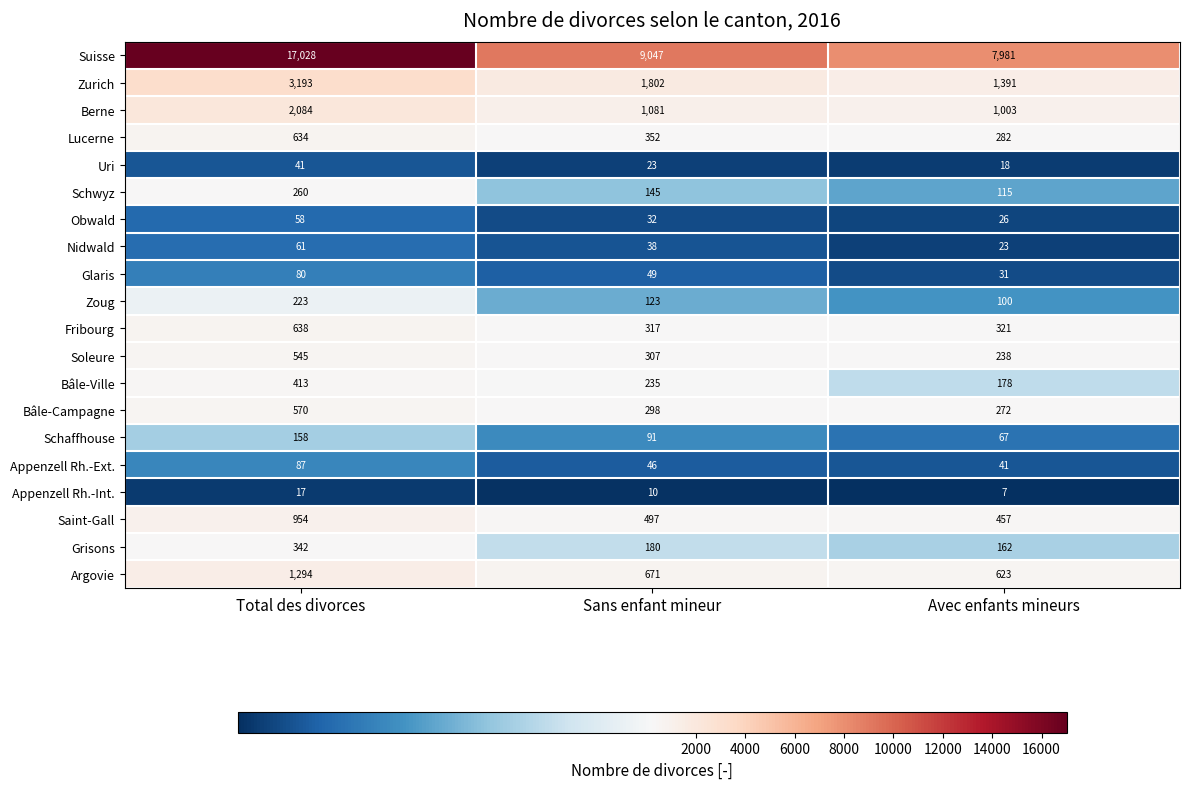

The Obwald series shows 102 at Total des divorces. True or false?

False